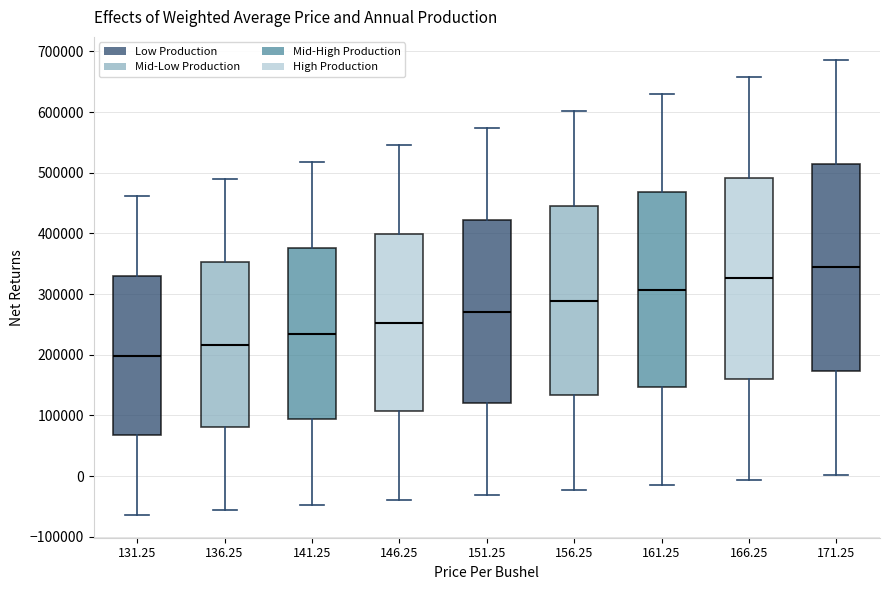

Comparing the boxes themselves (not the whiskers), which one is the tallest?

171.25